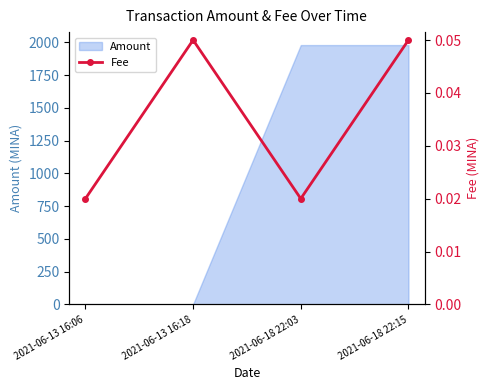

Reading left to right, transcribe all the data shown in this chart.

0.0	0.1	0.0	0.1